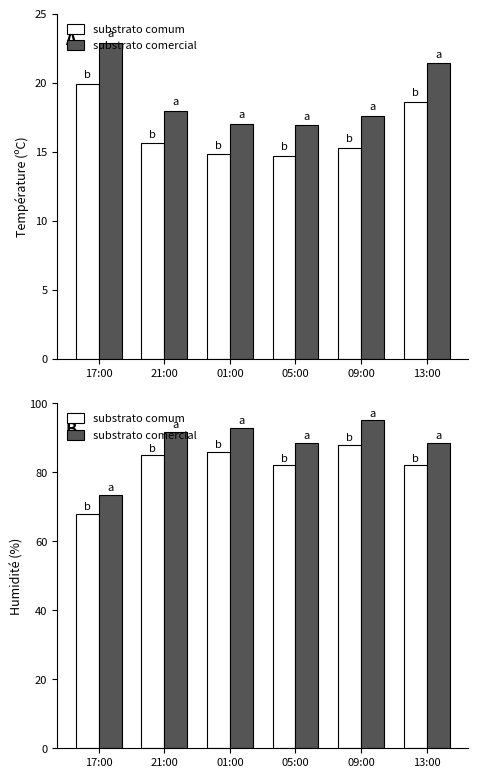

What is the difference between the Humid. +8% values at 17:00 and 13:00?

15.1